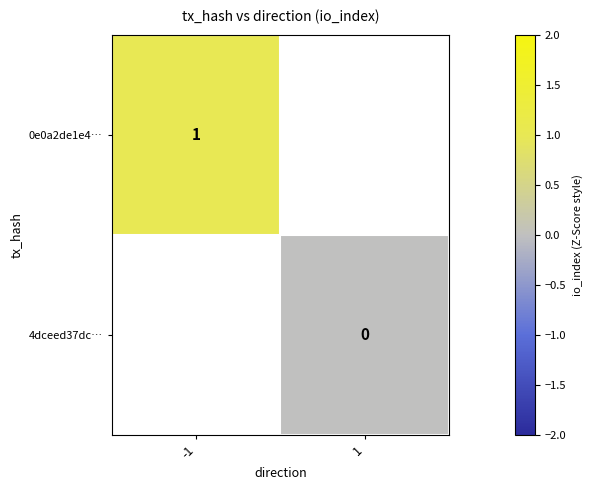

True or false: 0e0a2de1e4… has a value of 1 at -1.

True